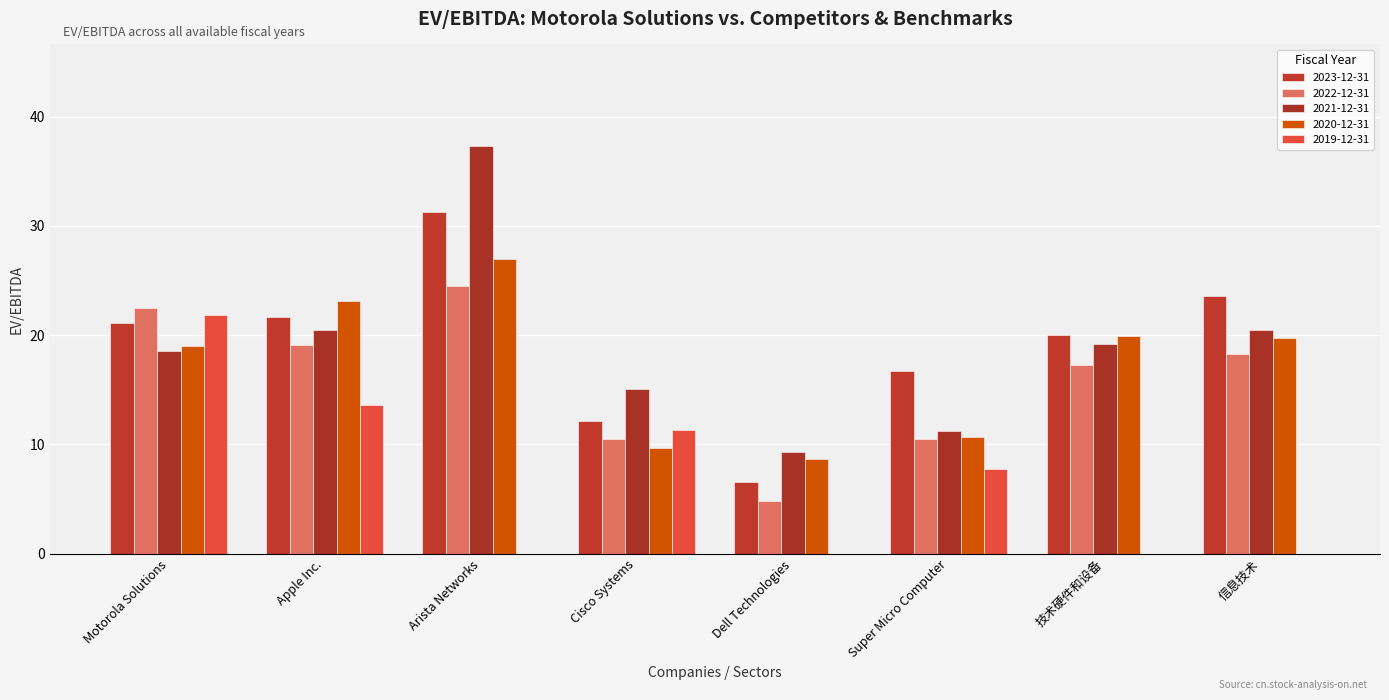

Which series has the largest total across all categories?

2023-12-31